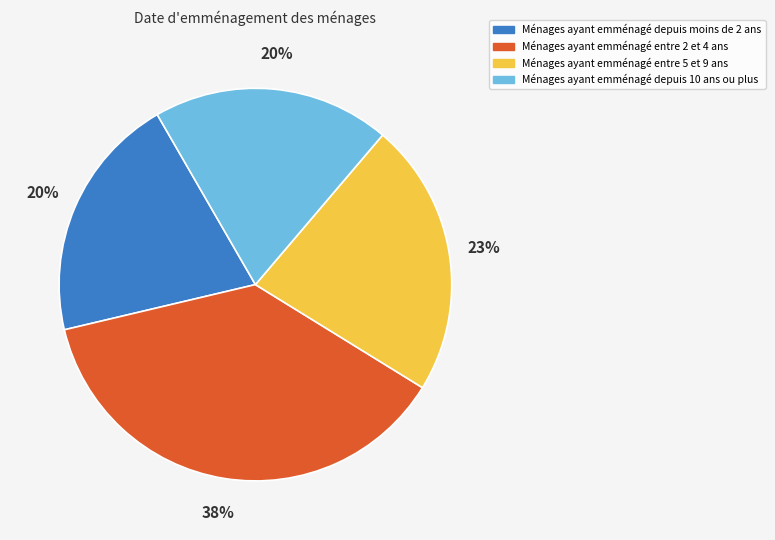

To the nearest percent, what is the average slice percentage?

25%